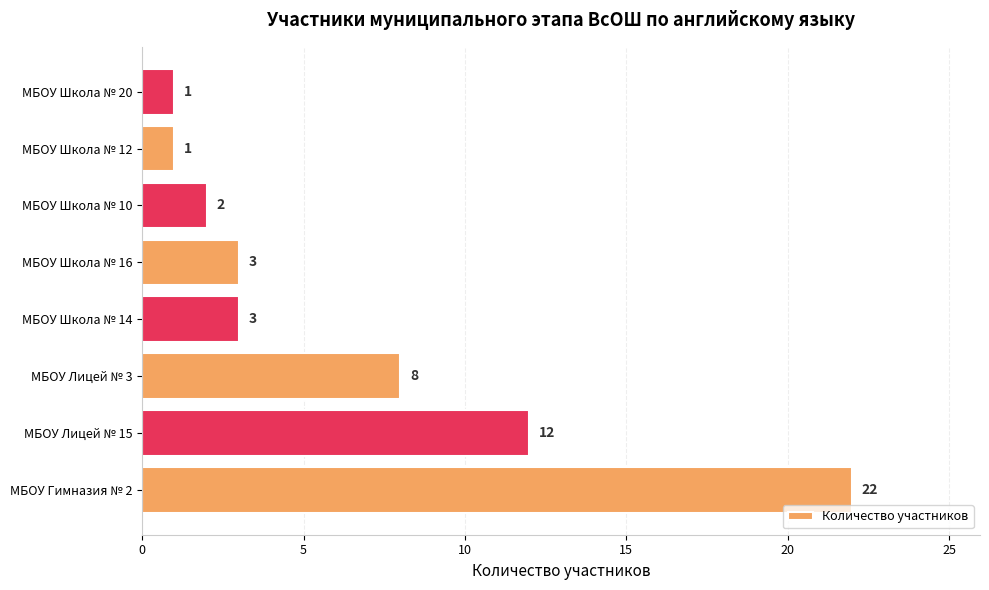

Which has a higher value, МБОУ Школа № 10 or МБОУ Школа № 12?

МБОУ Школа № 10